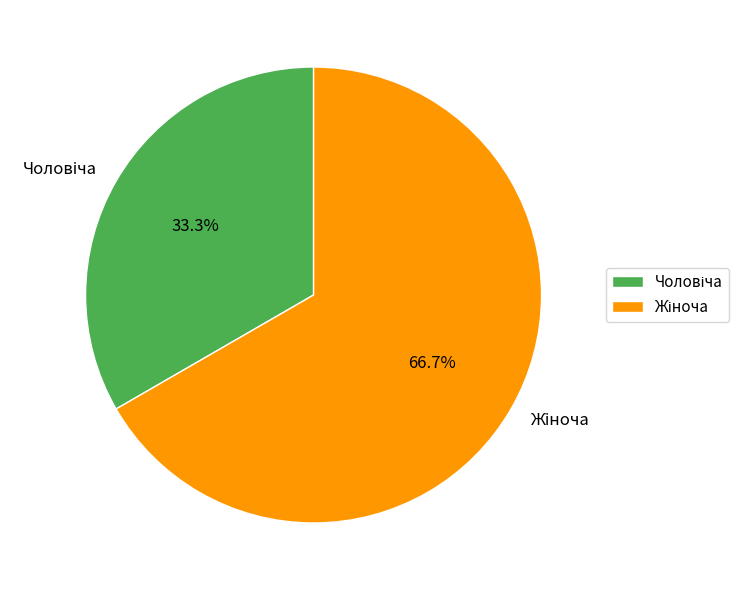

Count the number of slices in the pie.

2